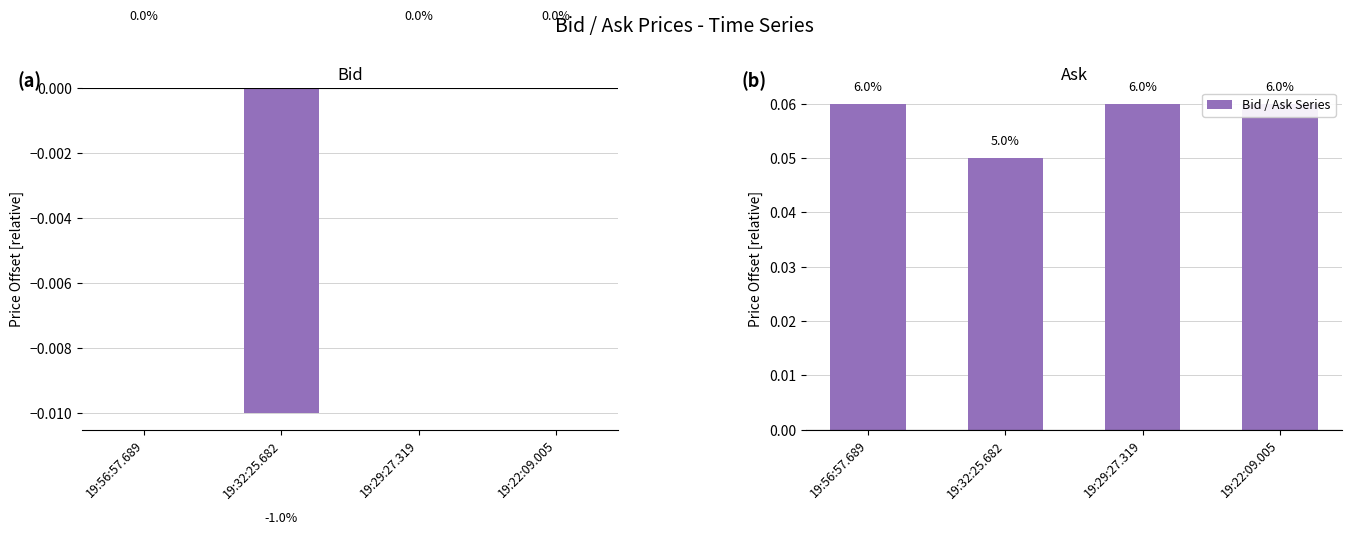

At 19:29:27.319, list the series in order from smallest to largest.

Bid, Ask